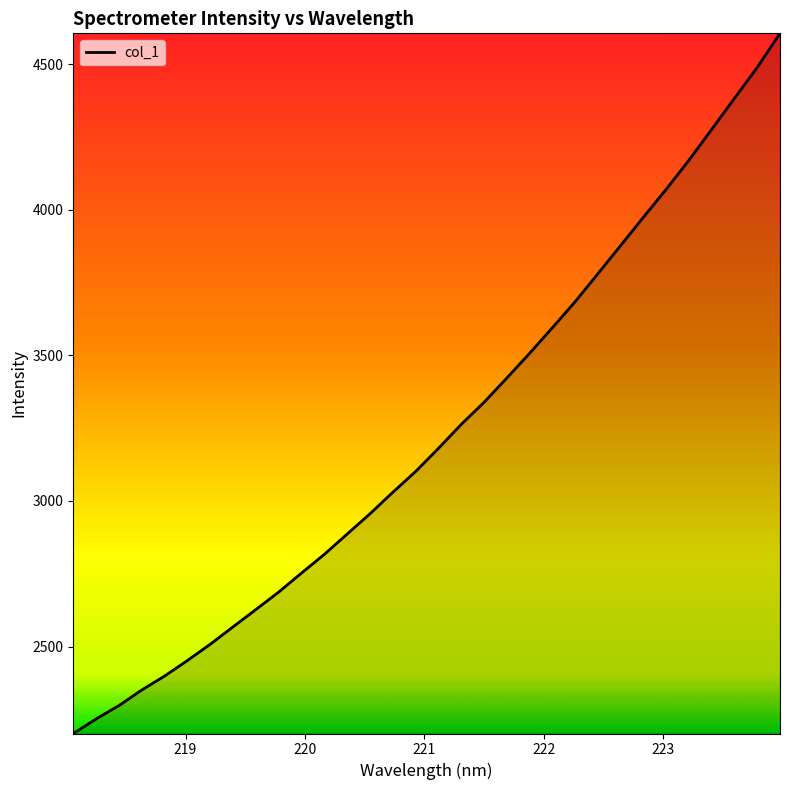

What is the difference between the maximum and minimum values?

2404.9